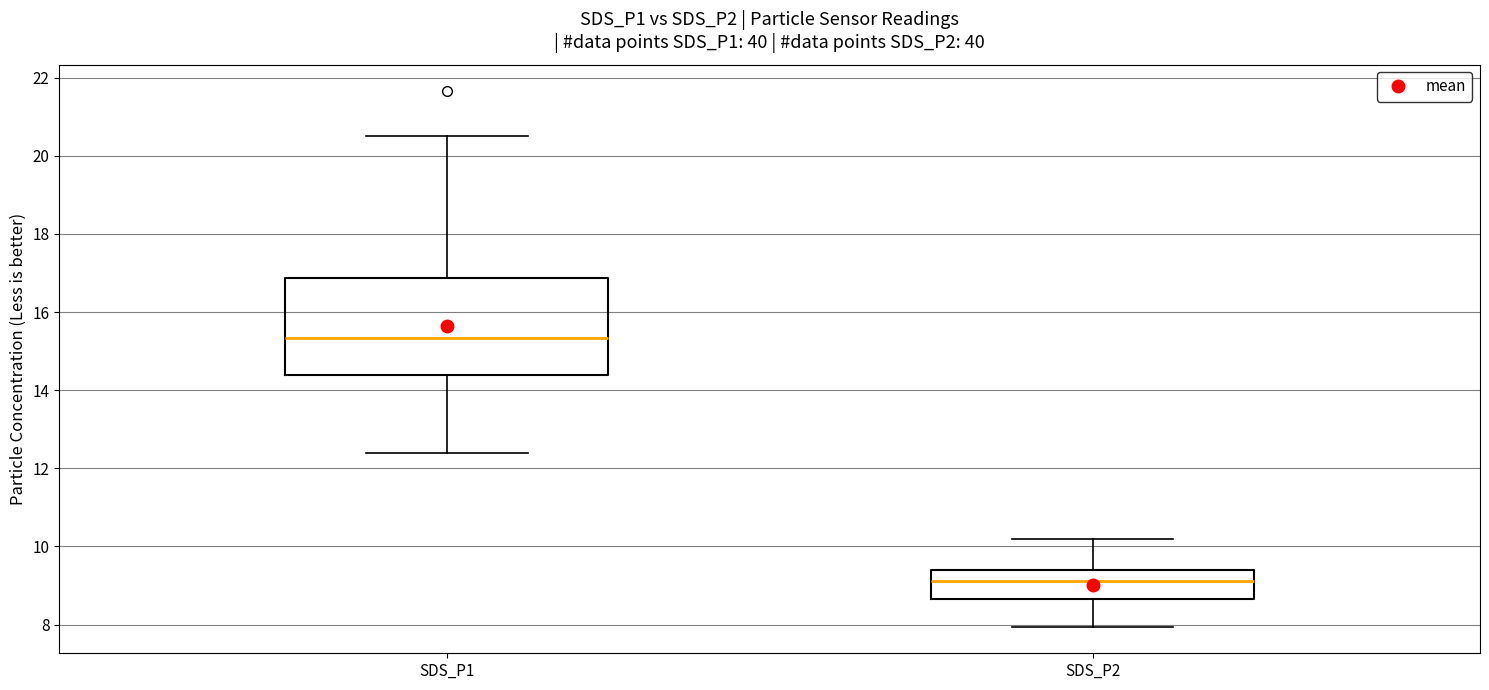

Reading left to right, transcribe this box plot: for each box, give where its median line is, the range the box spans, and where its two whiskers end, as read against the y-axis. The values are not printed on the chart, so give them approximately, as read against the axis.

SDS_P1: median 15.4, box 14.4 to 16.8, whiskers 12.4 to 20.6
SDS_P2: median 9.2, box 8.6 to 9.4, whiskers 8.0 to 10.2